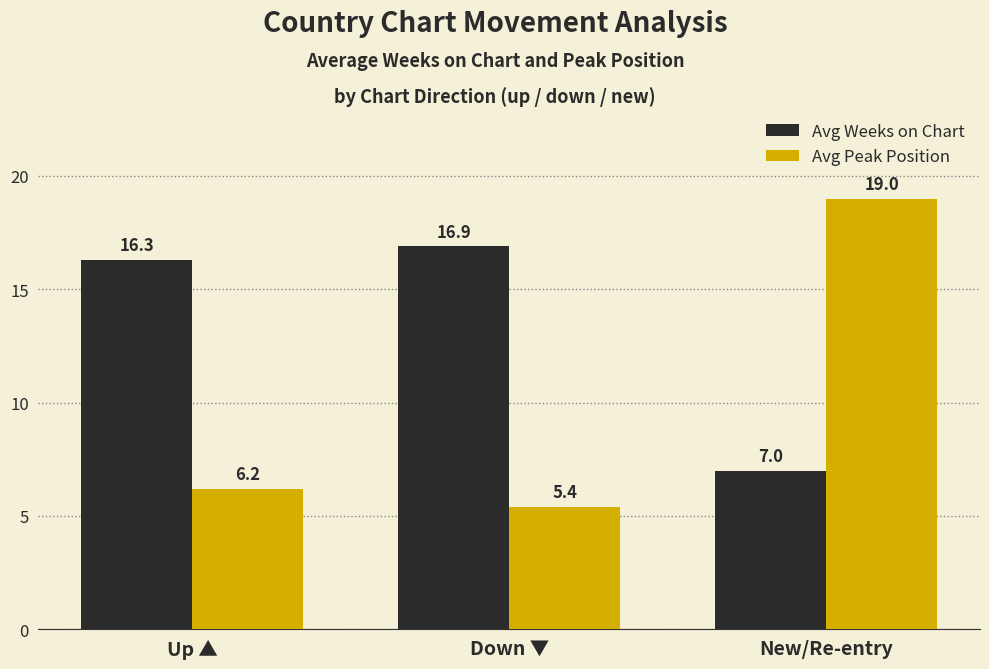

The Avg Peak Position series shows 3.6 at Down ▼. True or false?

False